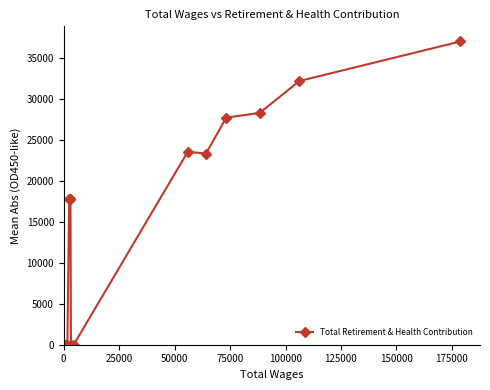

How many lines are shown in the chart?

1